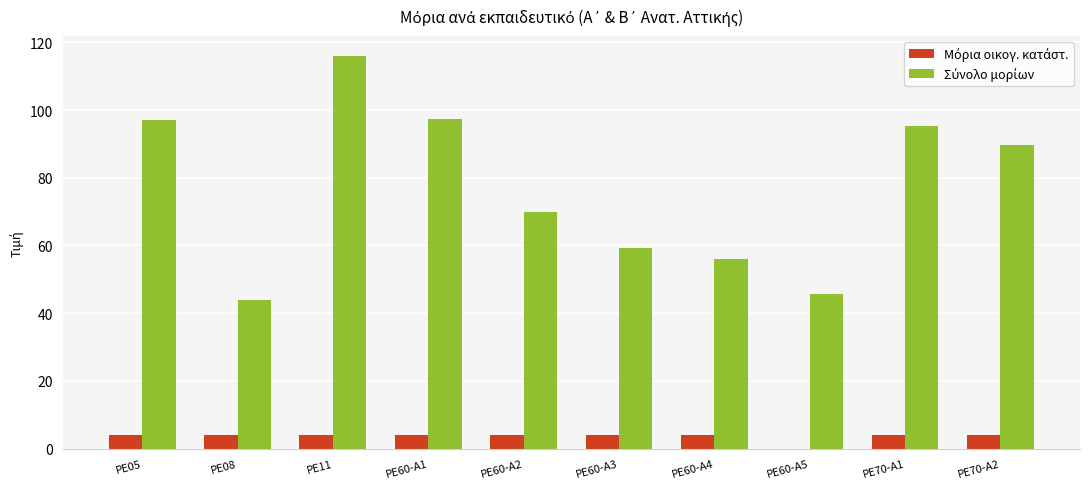

At which category is the sum across all series the highest?

PE11